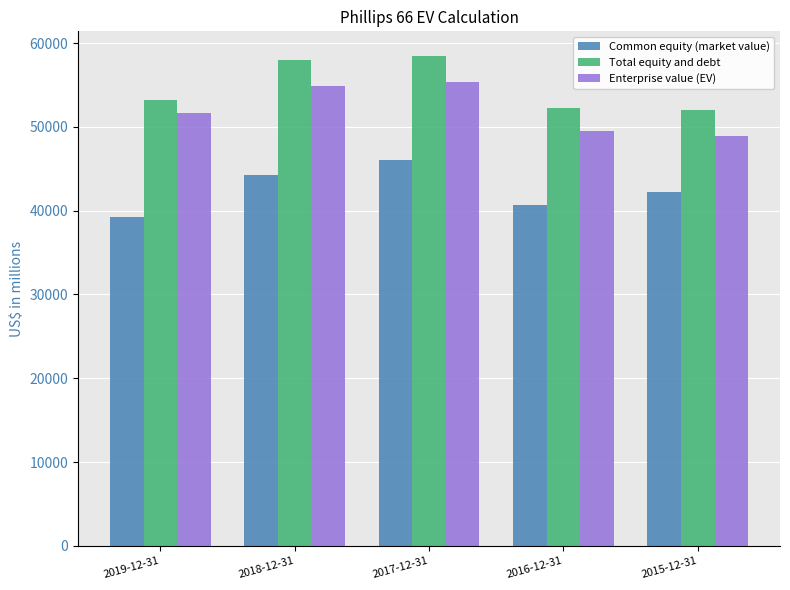

What is the sum of all Total equity and debt values?

273848